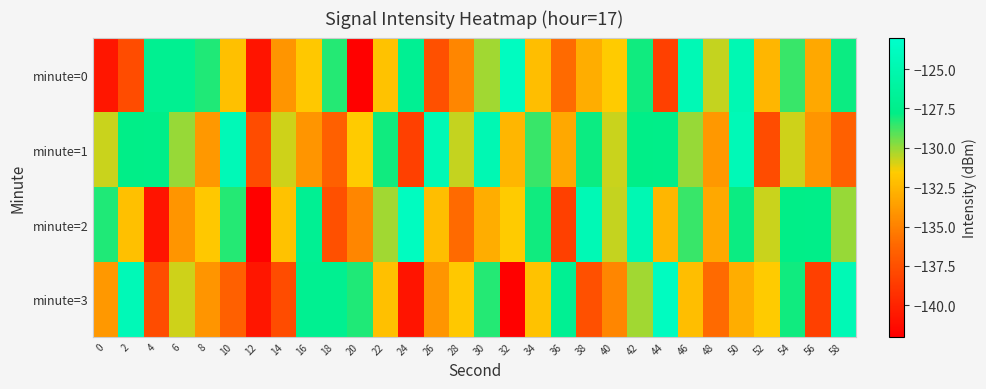

At which category is the sum across all series the highest?

50